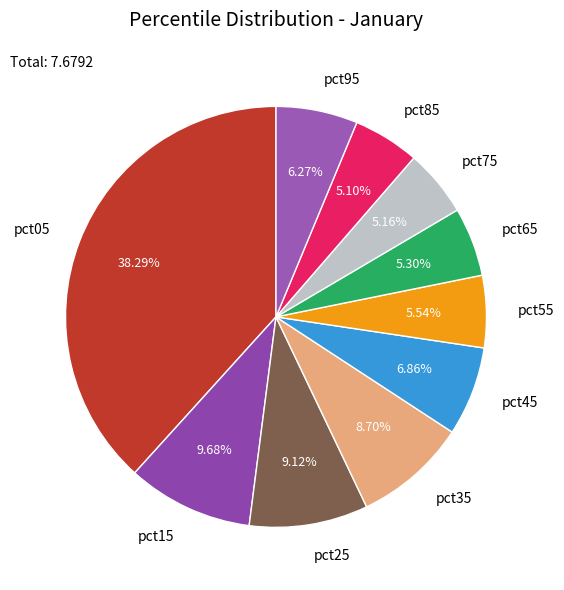

Is there a majority slice in this chart?

No